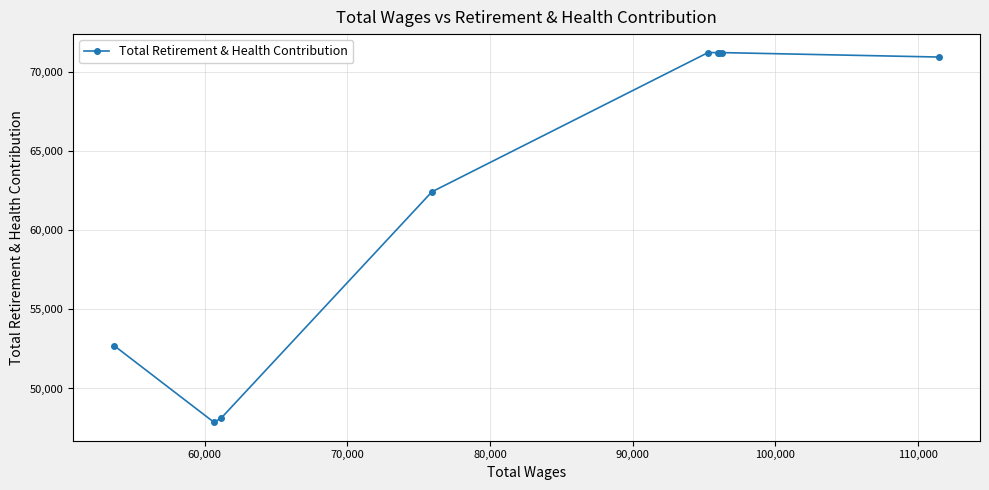

What is the difference between the maximum and second lowest values?

23108